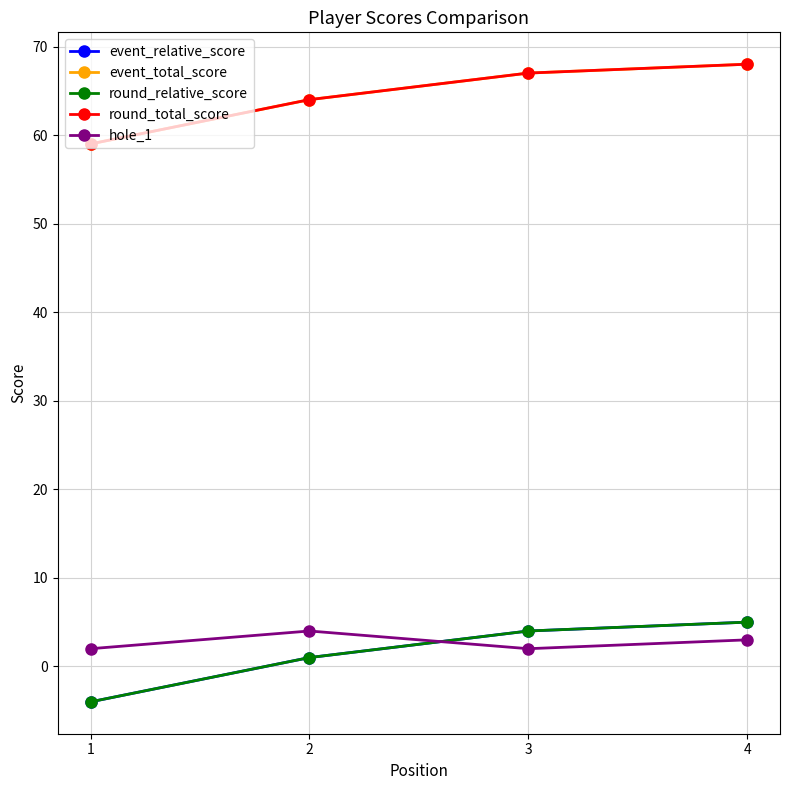

Is this an area chart (filled region under the line)?

No